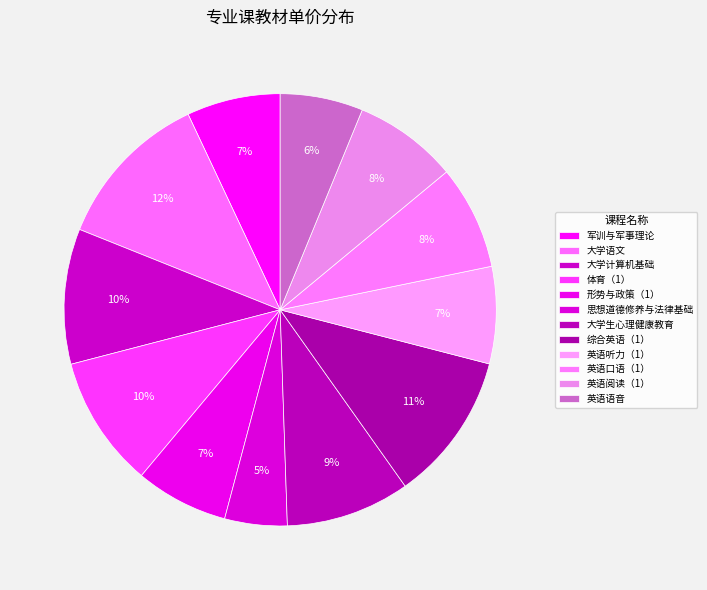

Is it true that 大学语文 is 12% of the pie?

True